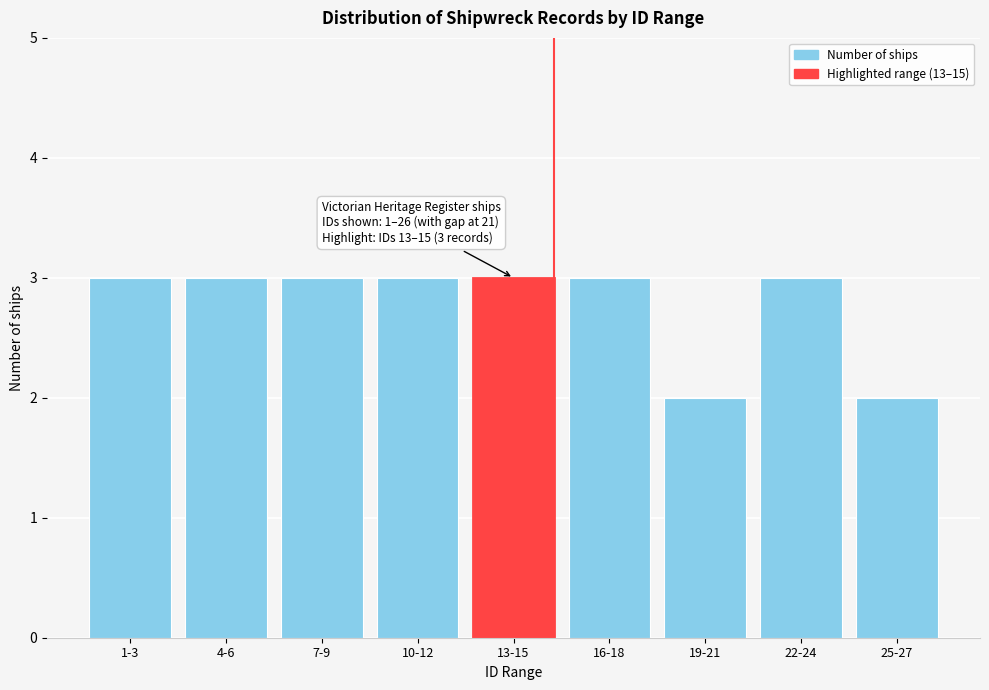

Reading right to left, extract all data points from this chart.

25-27=2	22-24=3	19-21=2	16-18=3	13-15=3	10-12=3	7-9=3	4-6=3	1-3=3